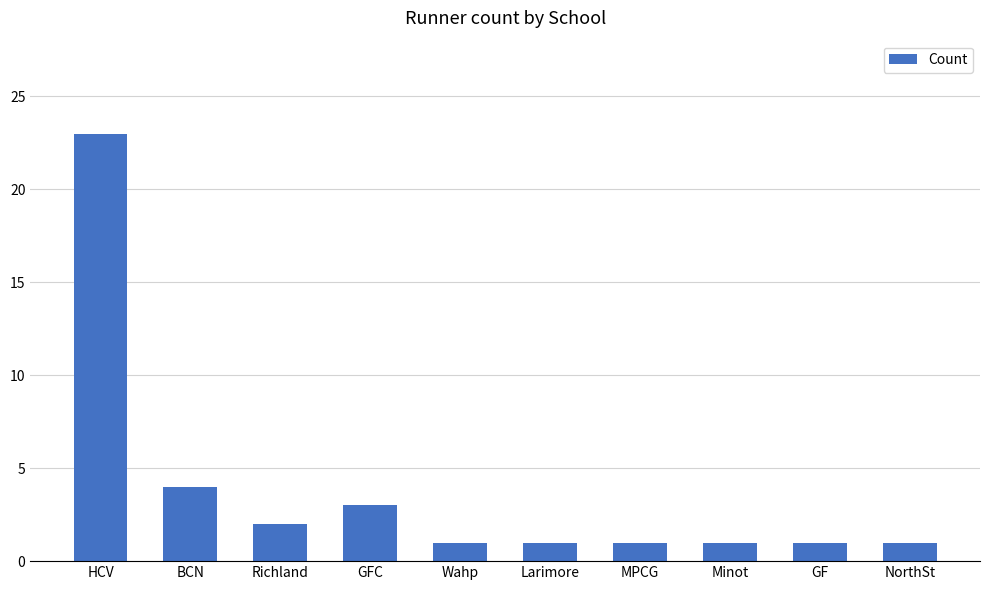

What is the greatest value displayed?

23